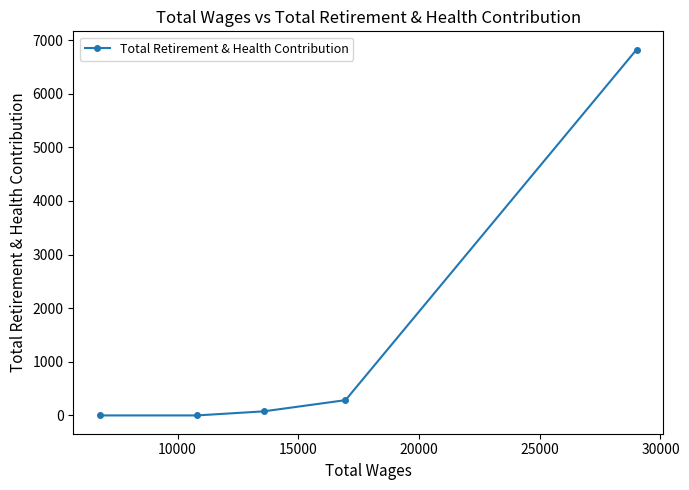

How many values are above zero?

3